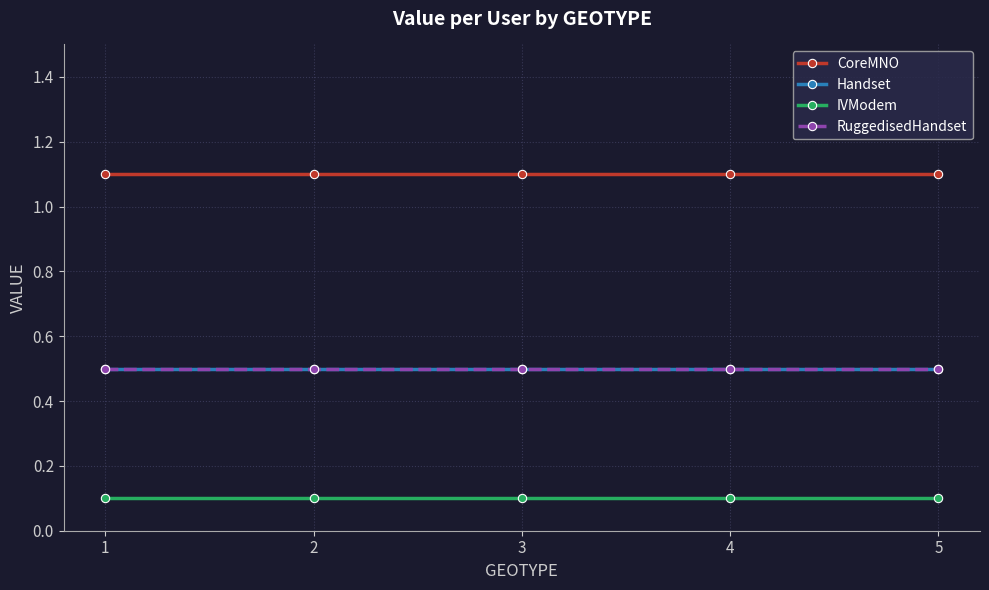

Is this an area chart (filled region under the line)?

No